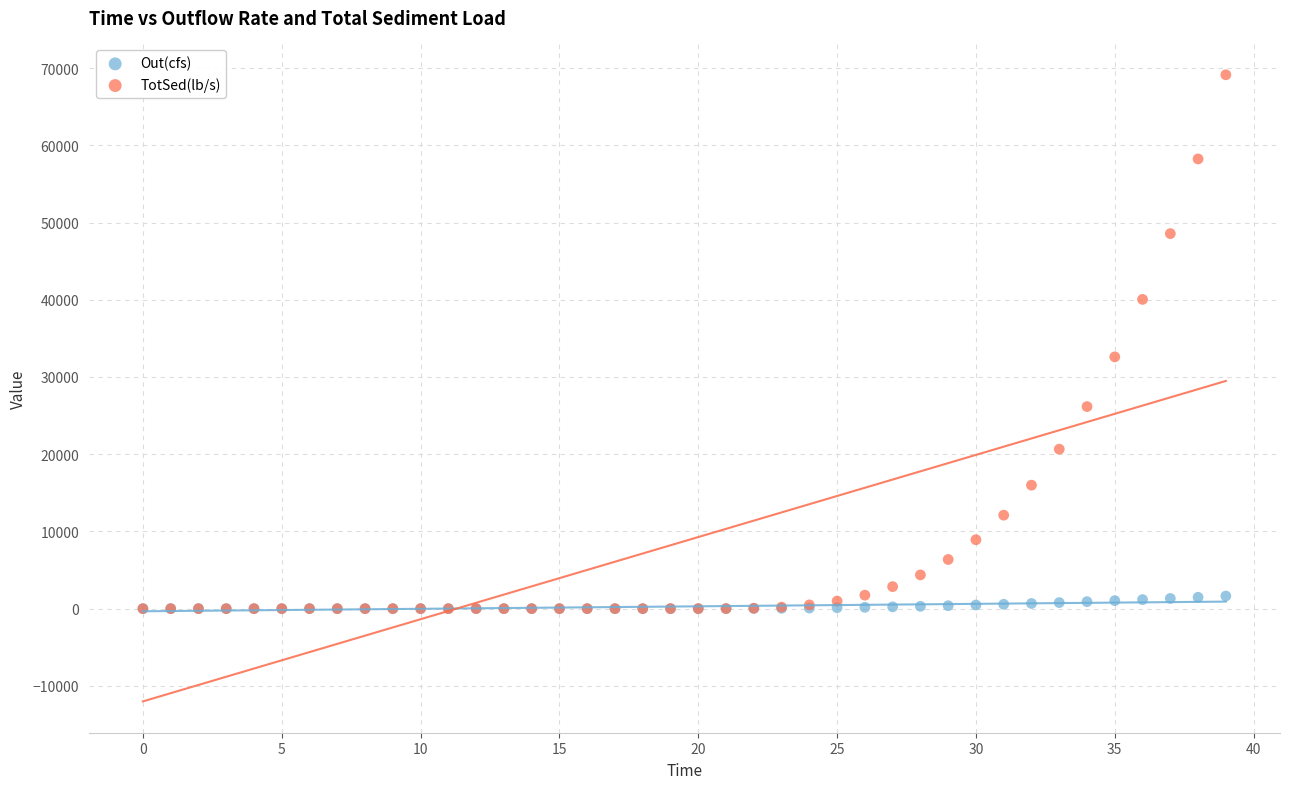

In the TotSed(lb/s) series, what Y value is closest to 34566?

32603.1